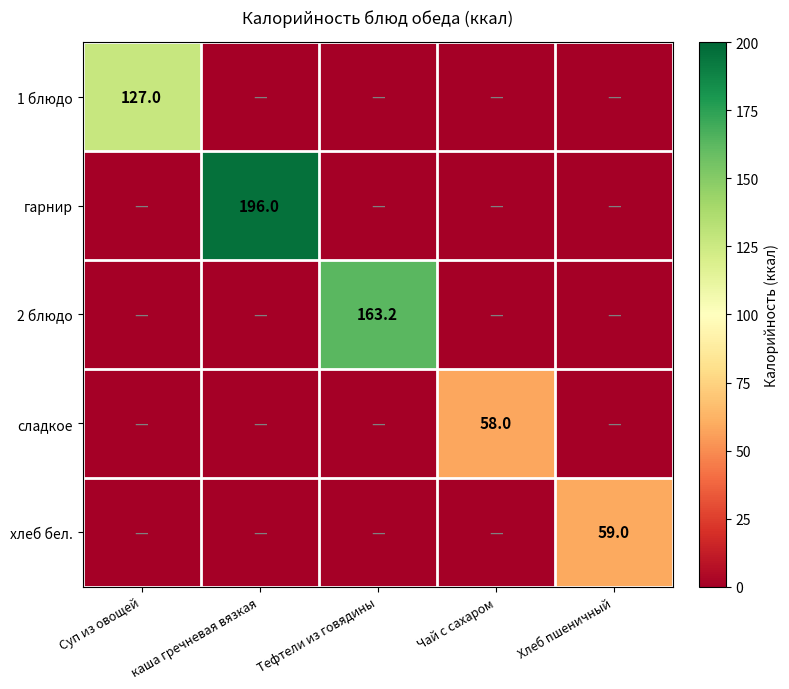

Is it true that 1 блюдо equals 127.0 at Суп из овощей?

True